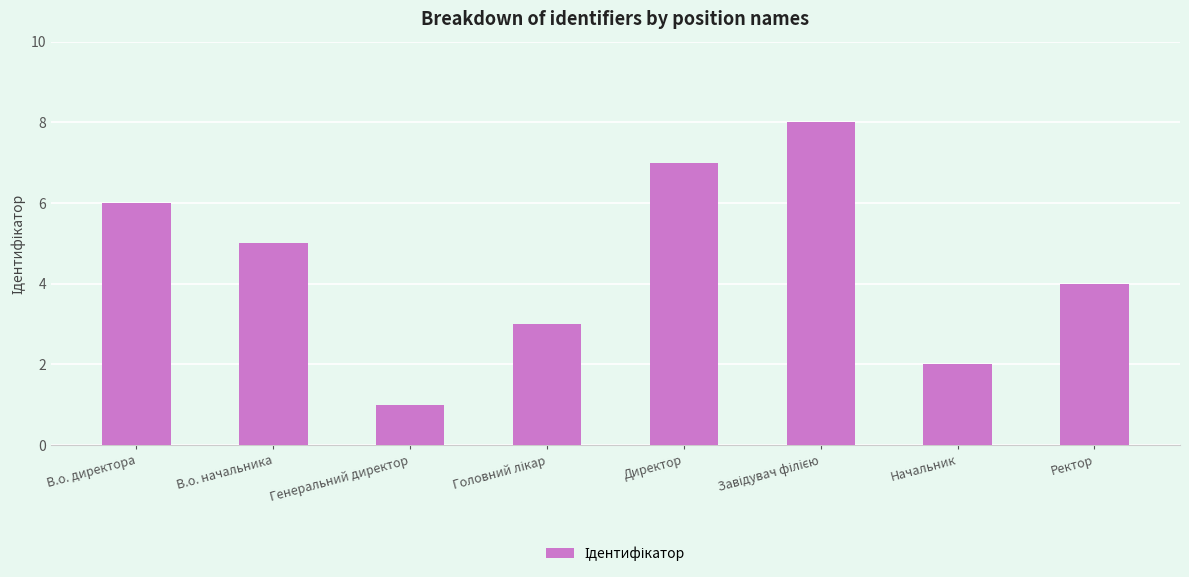

How many values are below 5?

4